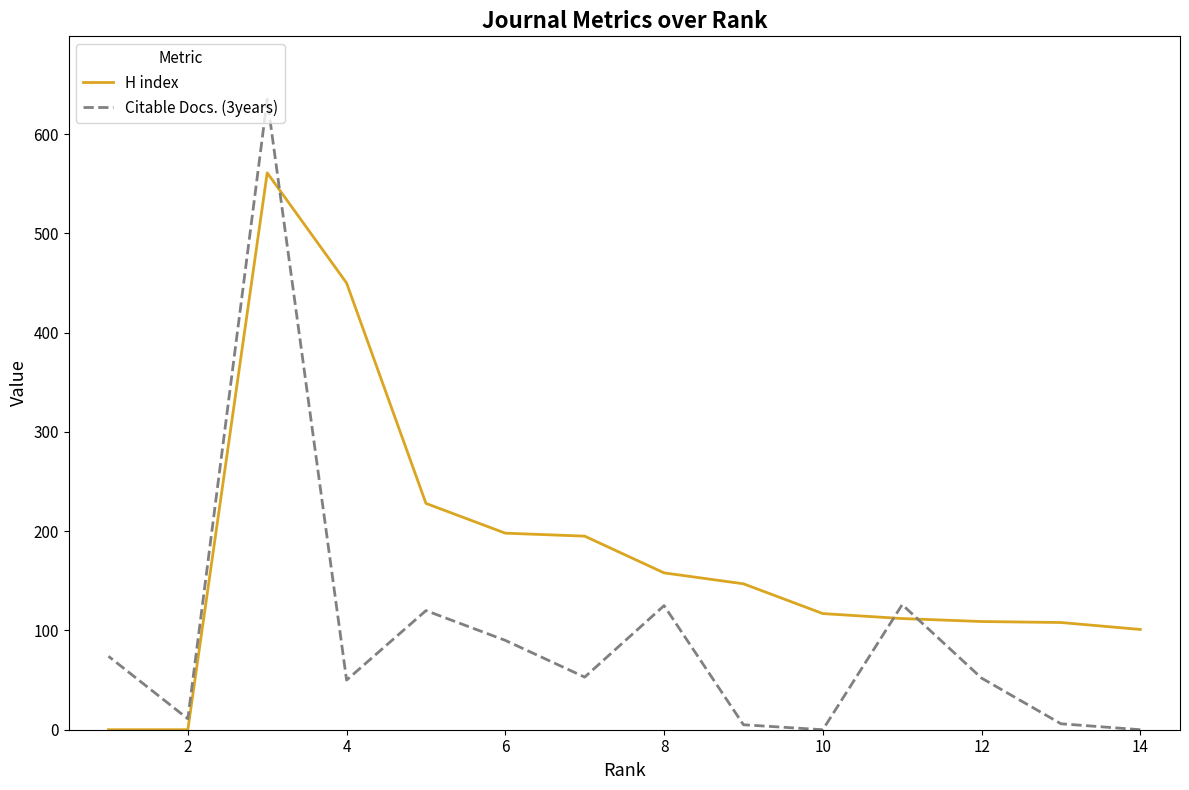

In H index, how many points are higher than both neighbors (excluding endpoints)?

1